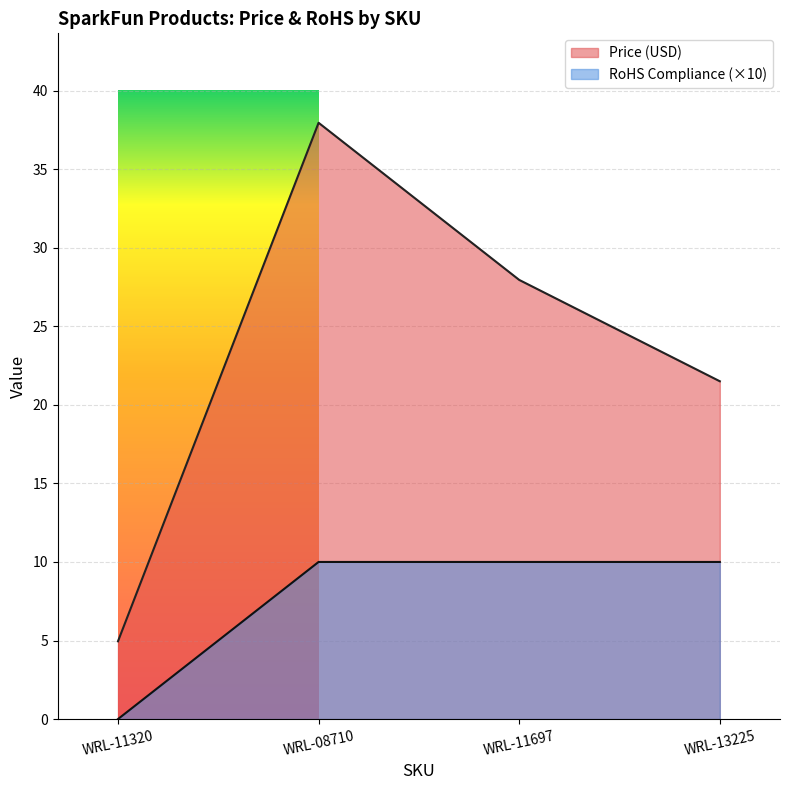

How many data points does each series have?

4